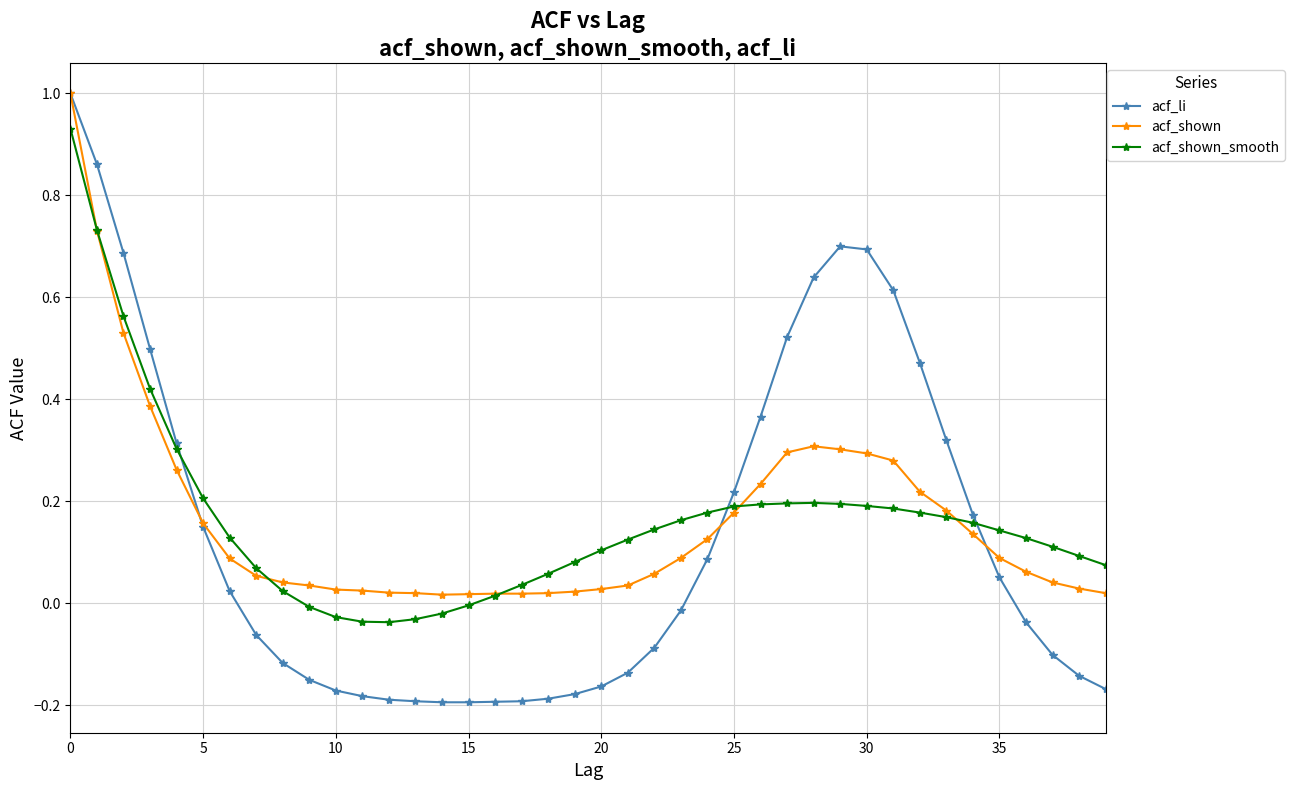

Is this an area chart (filled region under the line)?

No